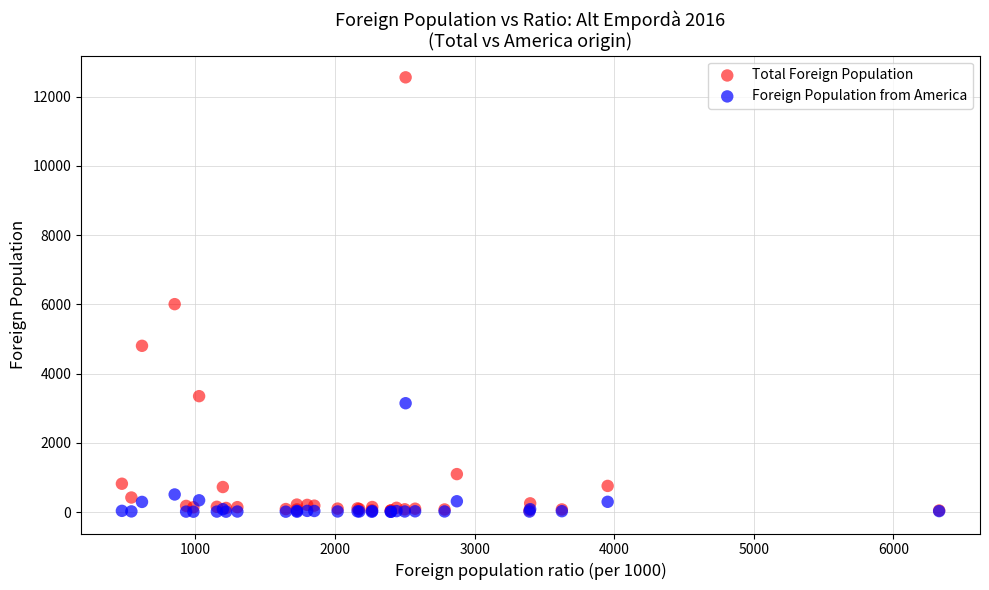

What are all the series names shown in the legend?

Total Foreign Population, Foreign Population from America